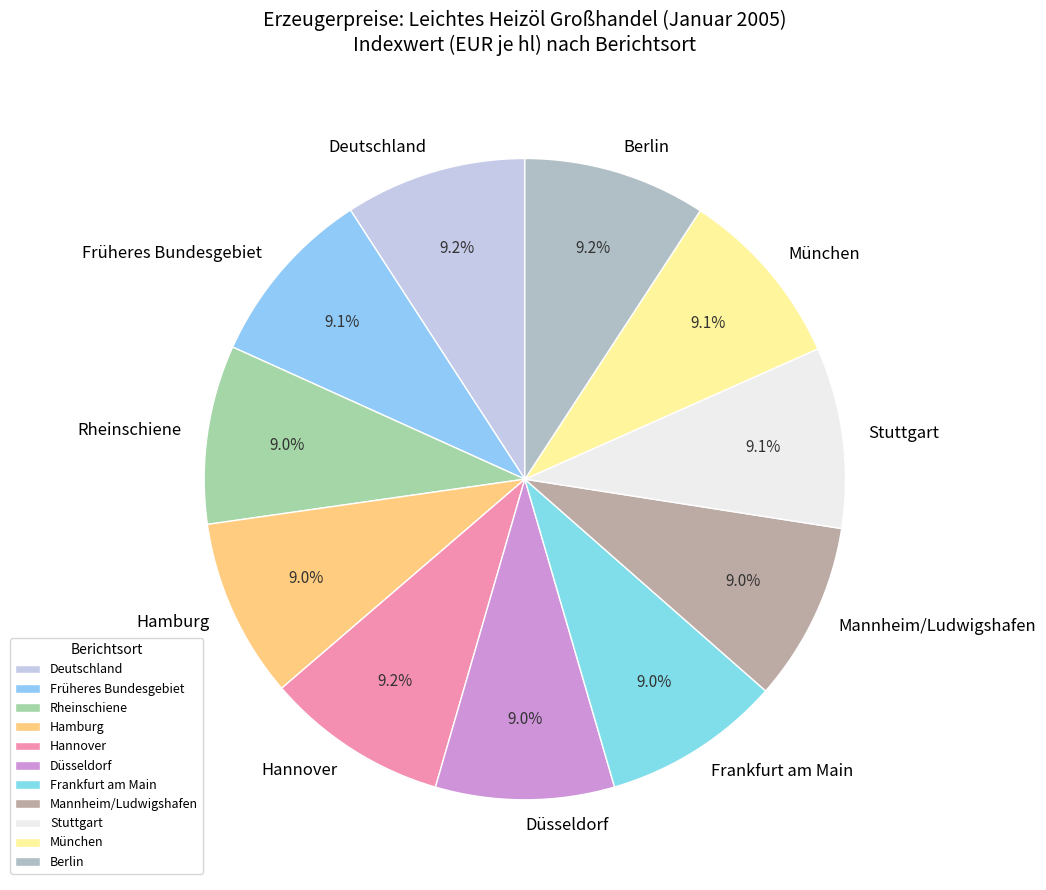

Does Frankfurt am Main represent more than half of the total?

No